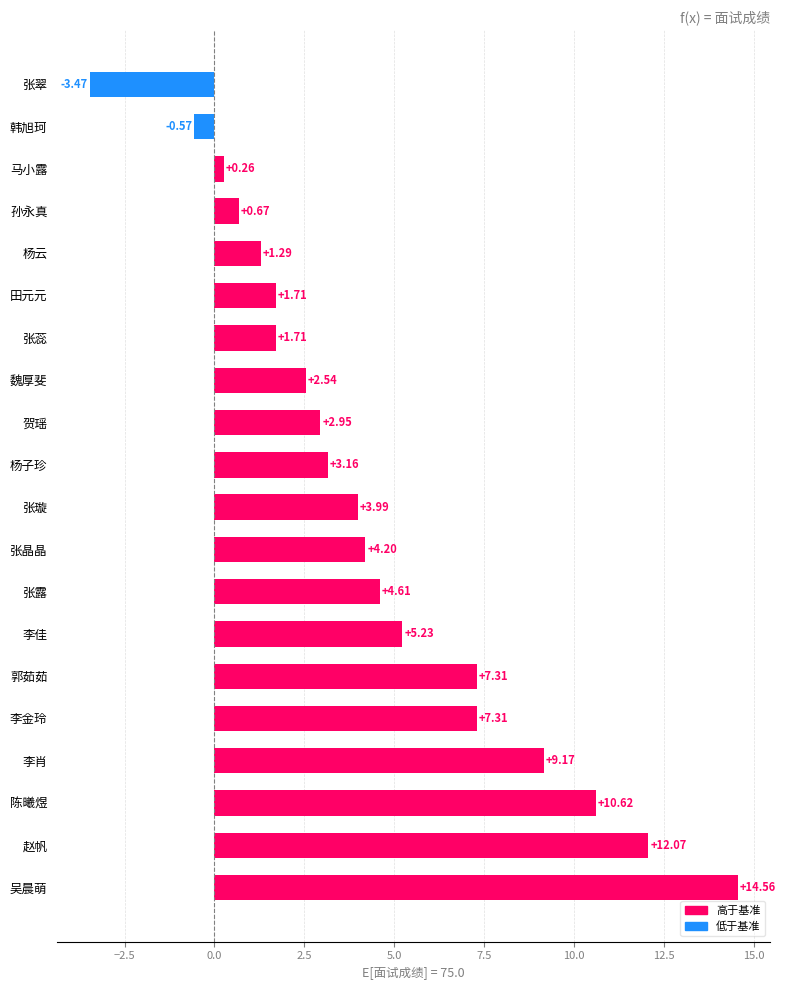

How many values exceed 3?

11